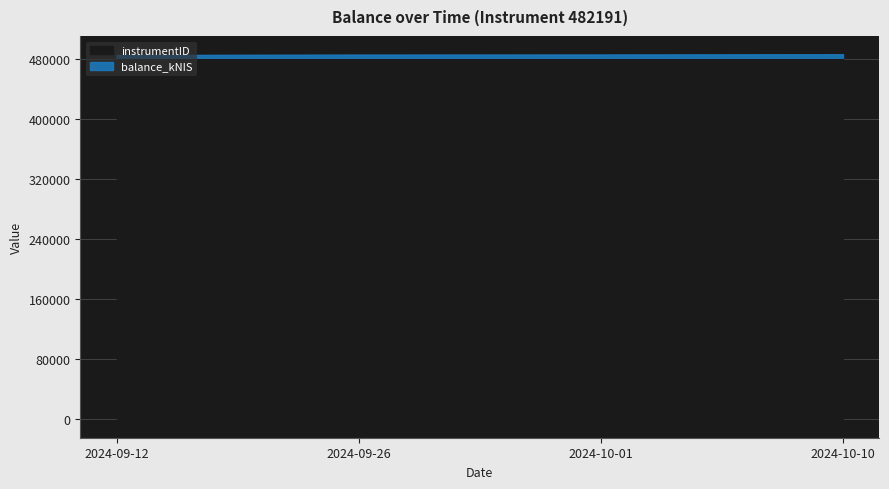

How many lines are shown in the chart?

2